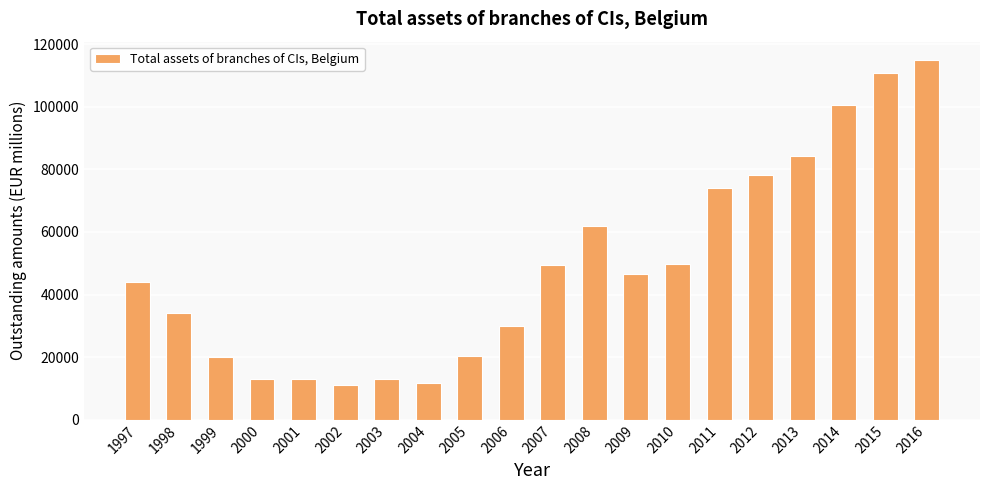

What is the value of the 20th bar from the left?

115027